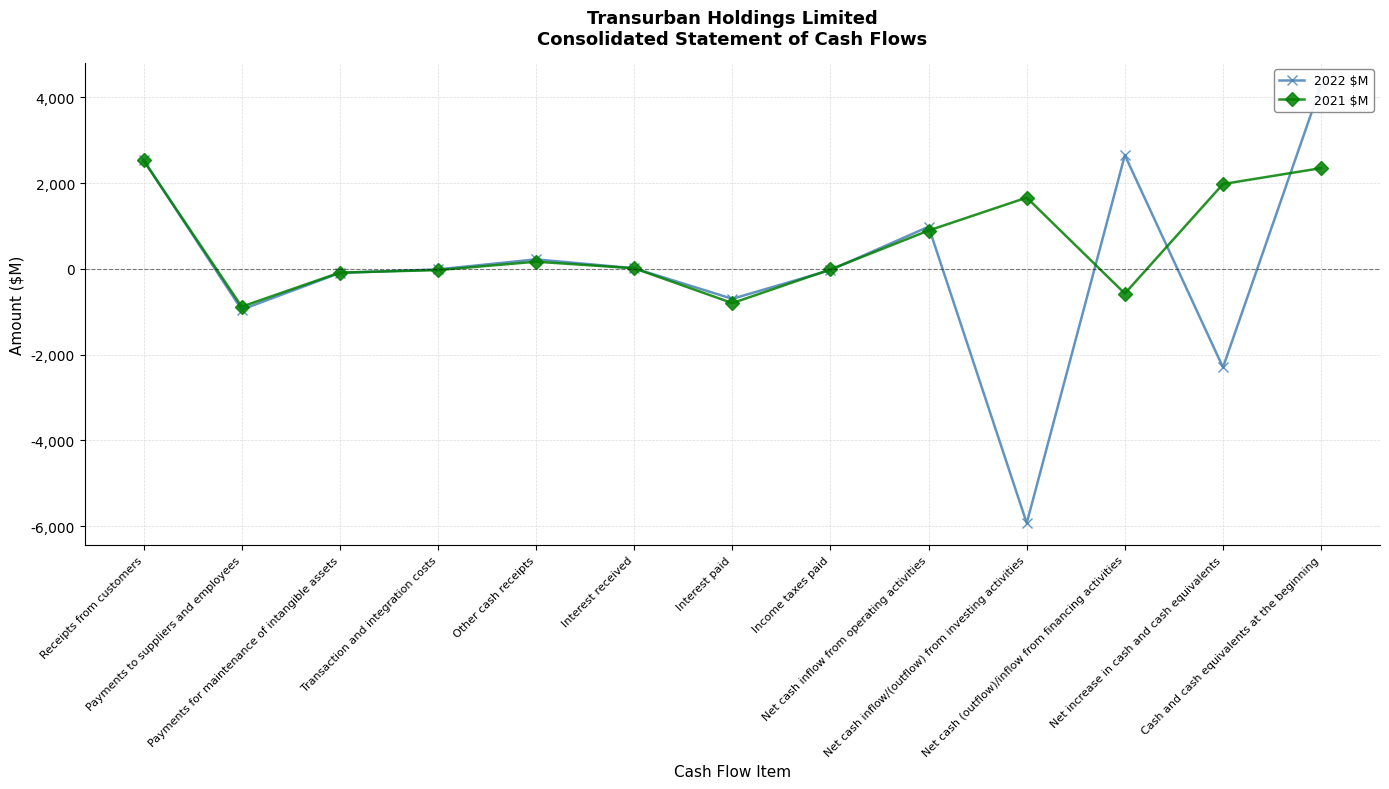

What is the total value across all series at Net cash (outflow)/inflow from financing activities?

2075